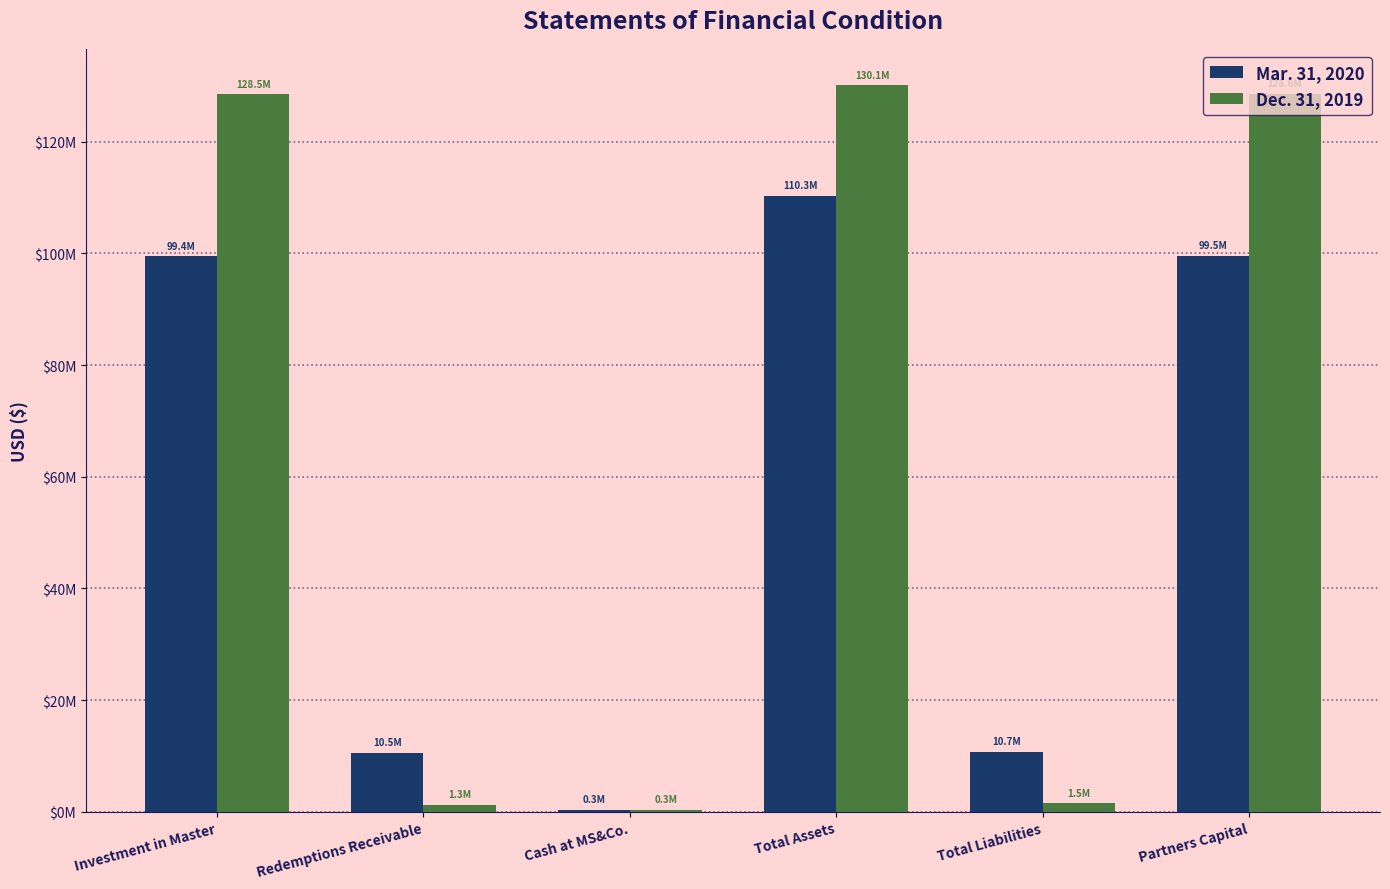

List the labels in order of Dec. 31, 2019 value, largest first.

Total Assets, Partners Capital, Investment in Master, Total Liabilities, Redemptions Receivable, Cash at MS&Co.